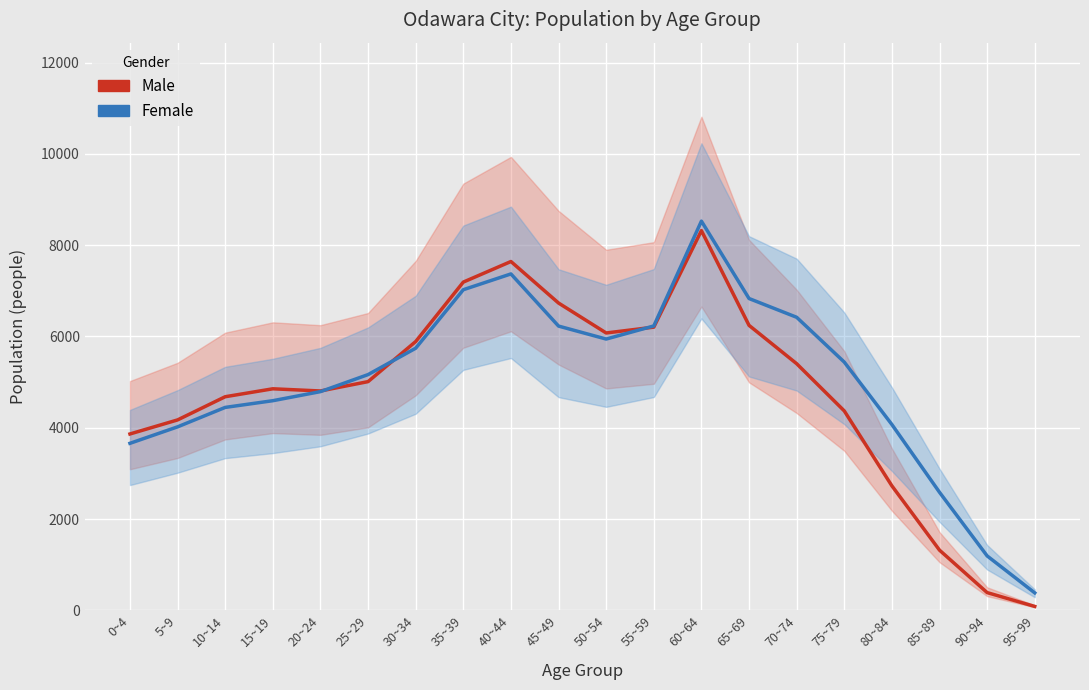

List the series in order of their peak value, highest first.

Female, Male